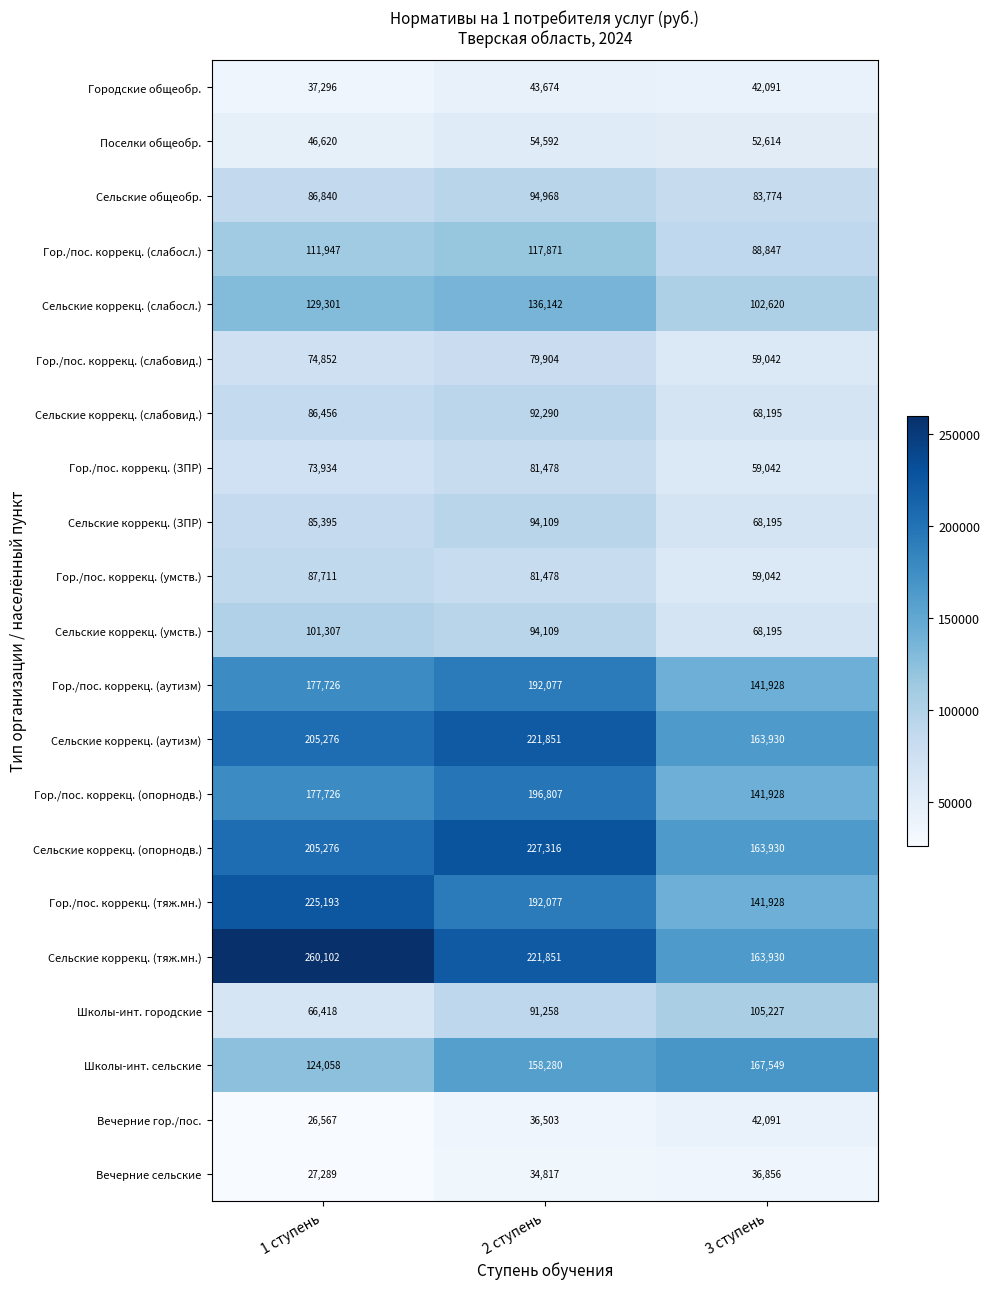

What is the difference between the maximum and minimum values in the Сельские коррекц. (ЗПР) series?

25914